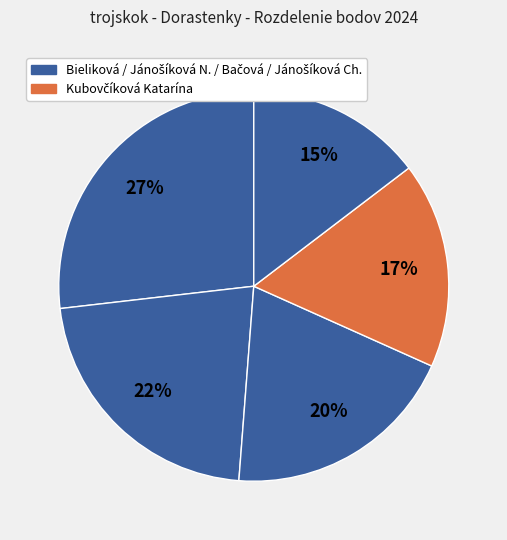

Which slice is the smallest?

Jánošíková Chiara